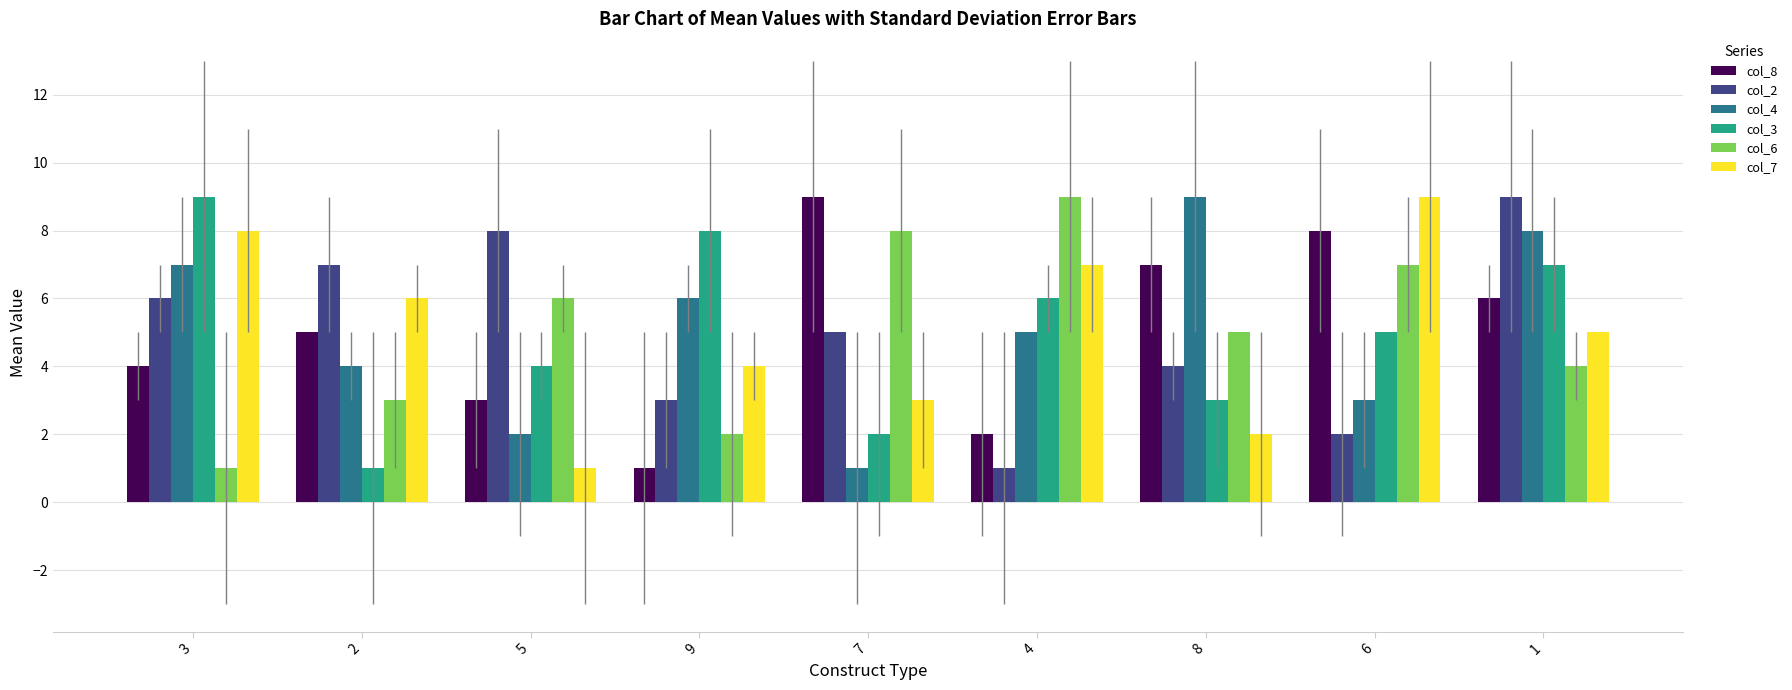

What is the greatest value displayed?

9